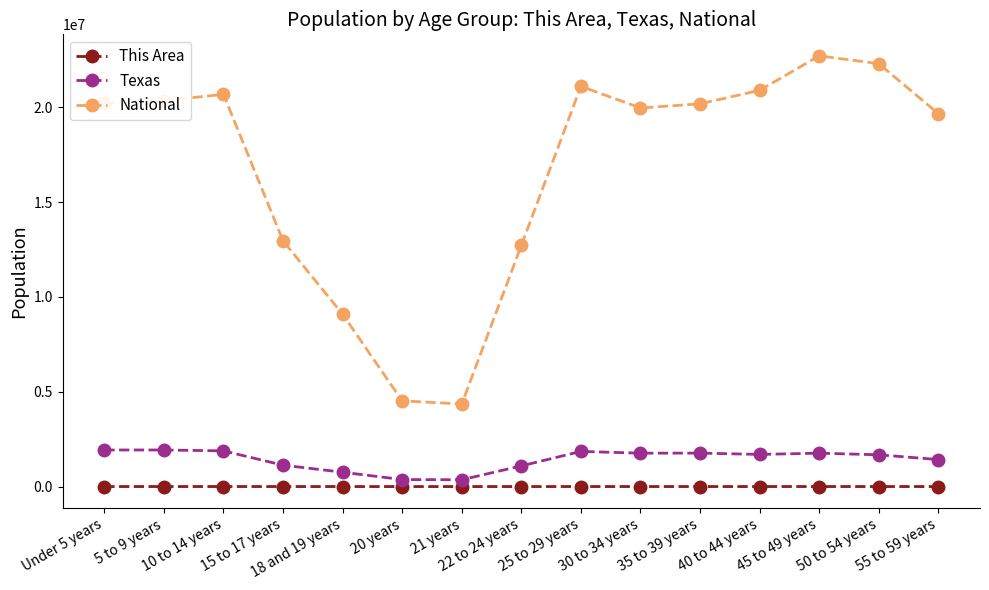

How many series are shown in this chart?

3